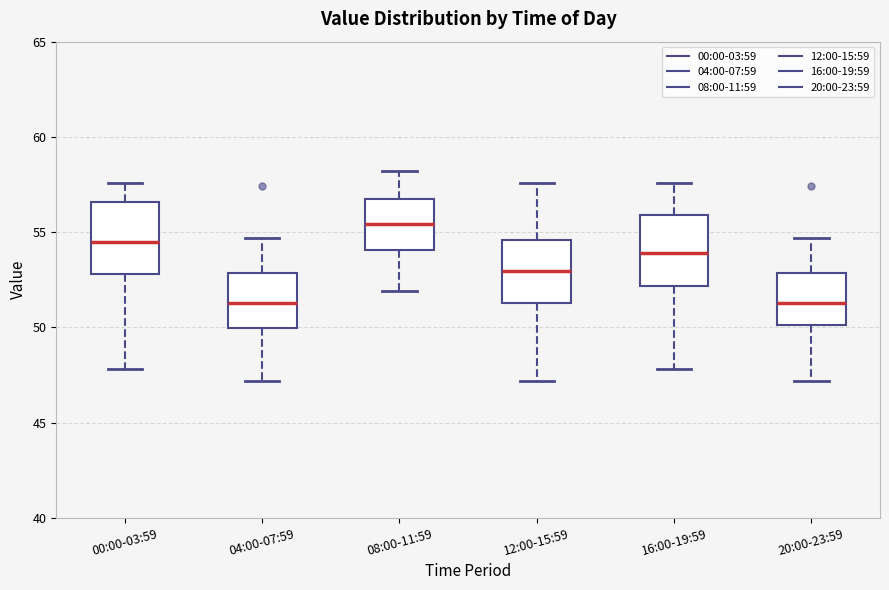

Reading left to right, read every box against the y-axis: the position of its median line, the range the box covers, and the ends of its whiskers. The values are not printed on the chart, so give them approximately, as read against the axis.

00:00-03:59: median 54.5, box 53.0 to 56.5, whiskers 48.0 to 57.5
04:00-07:59: median 51.5, box 50.0 to 53.0, whiskers 47.0 to 54.5
08:00-11:59: median 55.5, box 54.0 to 56.5, whiskers 52.0 to 58.0
12:00-15:59: median 53.0, box 51.5 to 54.5, whiskers 47.0 to 57.5
16:00-19:59: median 54.0, box 52.0 to 56.0, whiskers 48.0 to 57.5
20:00-23:59: median 51.5, box 50.0 to 53.0, whiskers 47.0 to 54.5